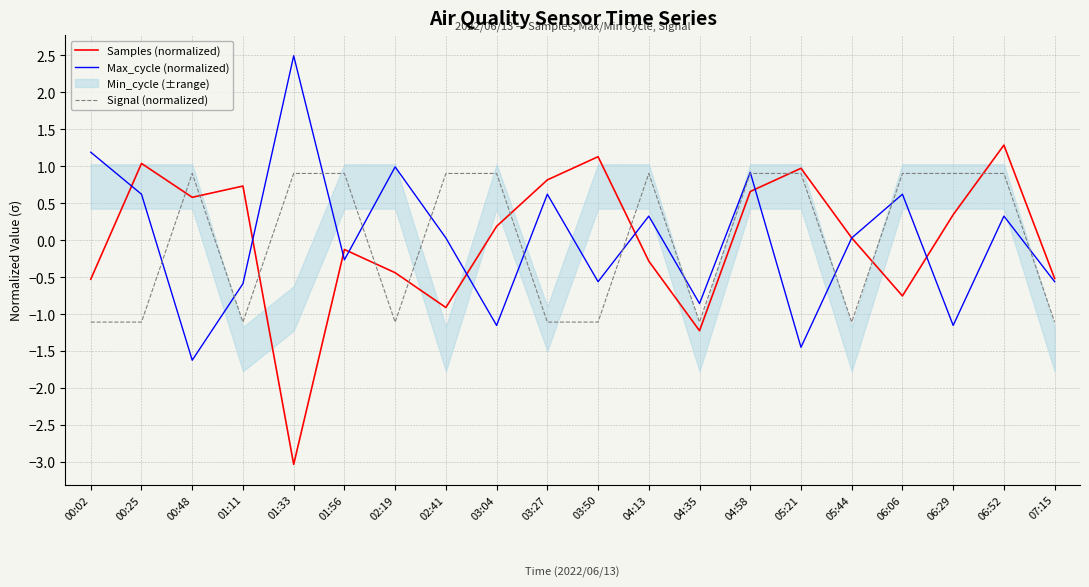

What is the label of the 16th point from the left?

05:44